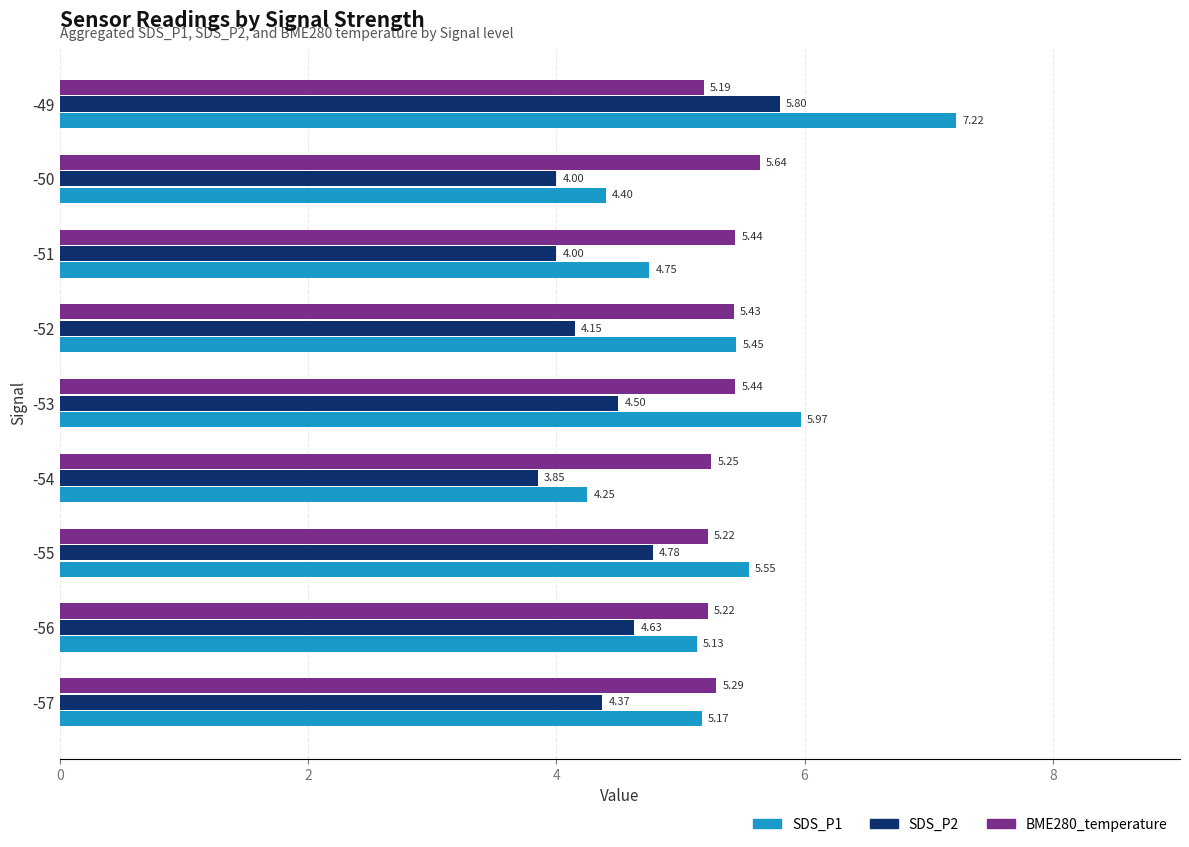

How many distinct data groups are displayed?

3